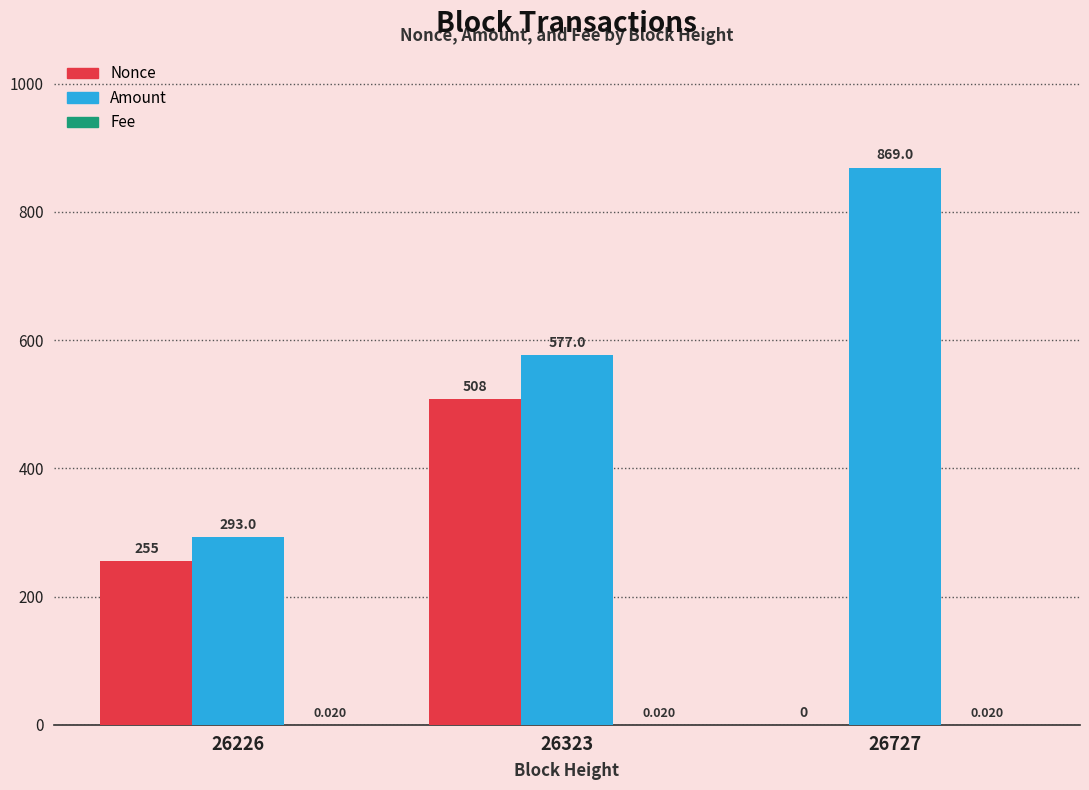

Which series changed the most between 26226 and 26323?

Amount